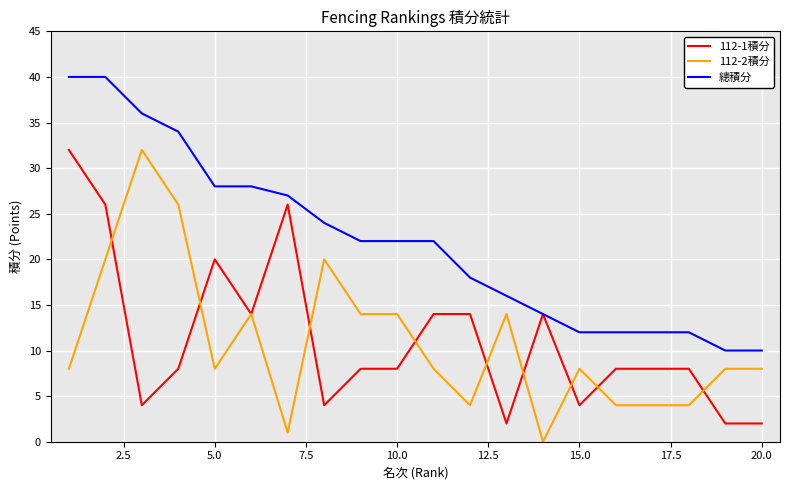

Which series has the largest total across all categories?

總積分